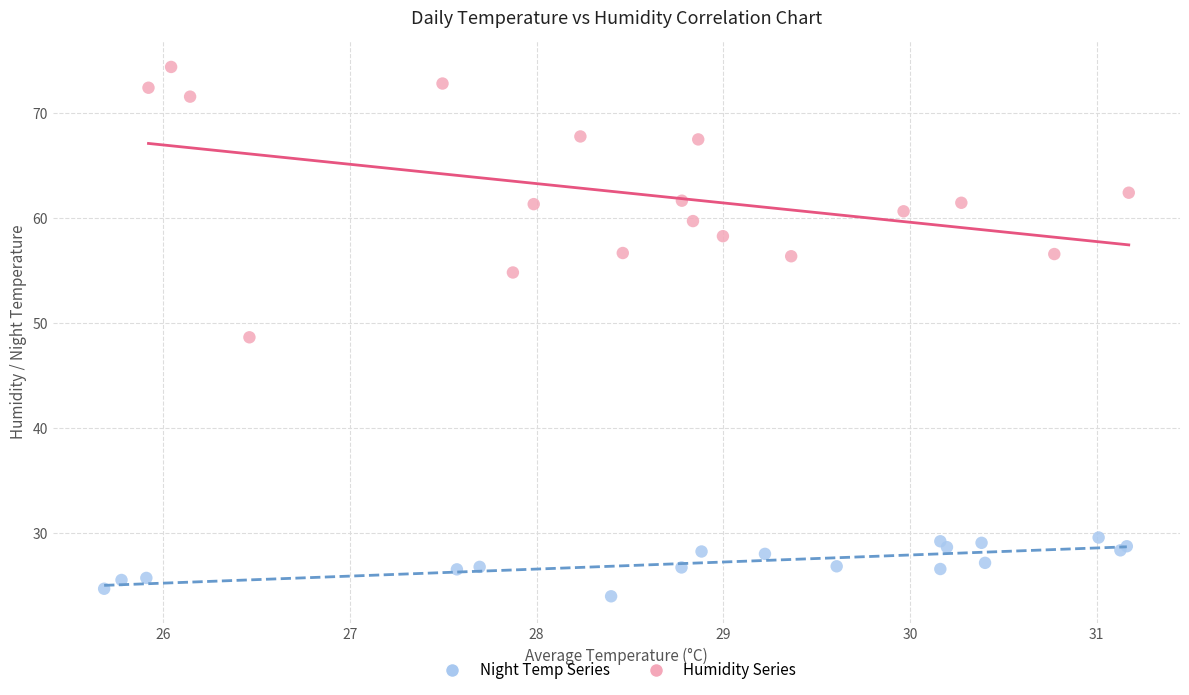

Which series reaches the minimum Y coordinate?

Night Temp Series